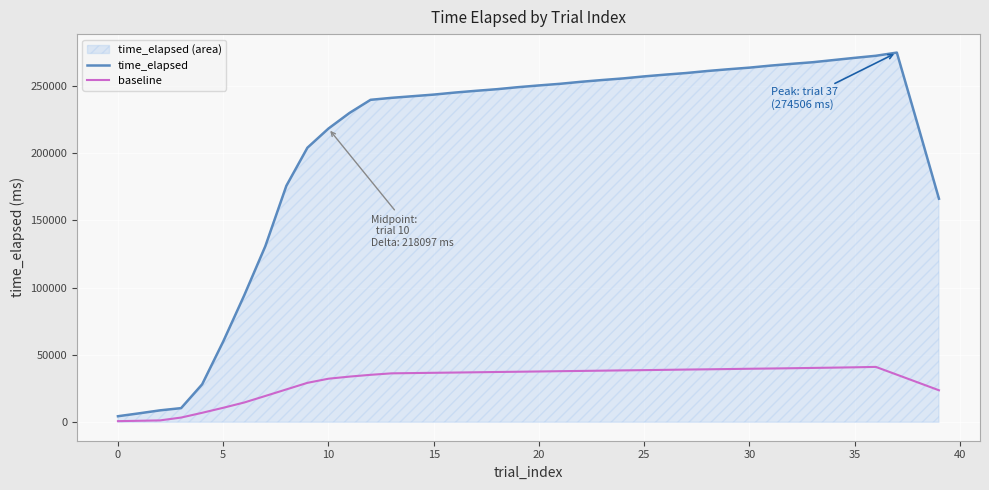

What is the highest value of the baseline series?

41098.6